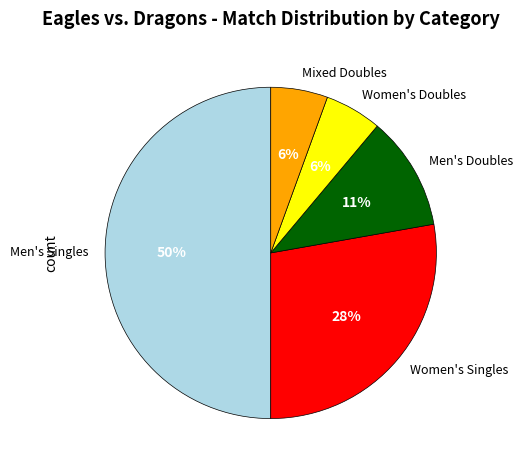

True or false: Mixed Doubles accounts for 6% of the total.

True